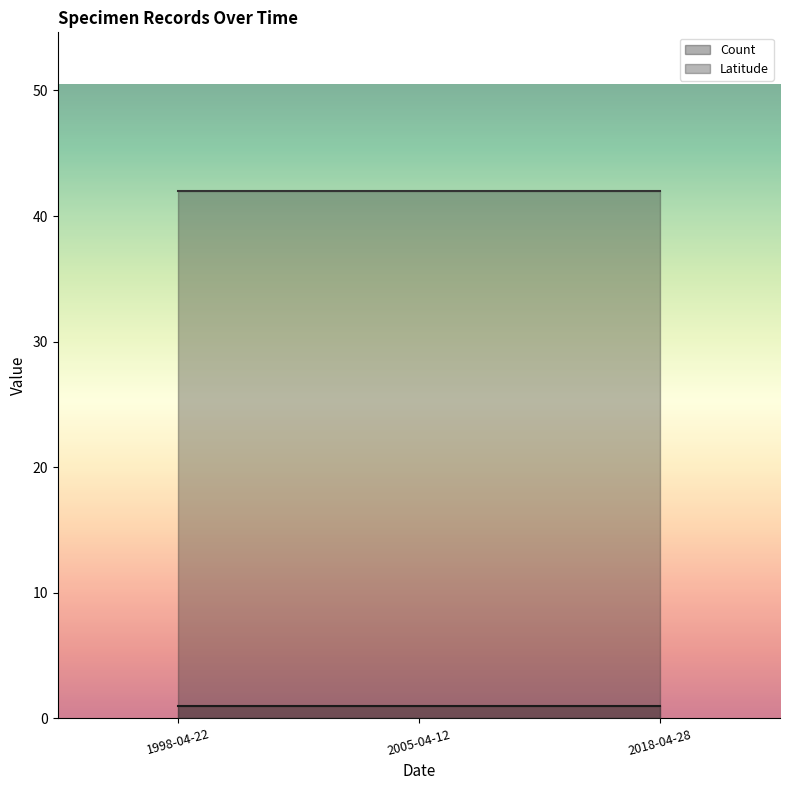

Which series has the largest range (max minus min)?

Count